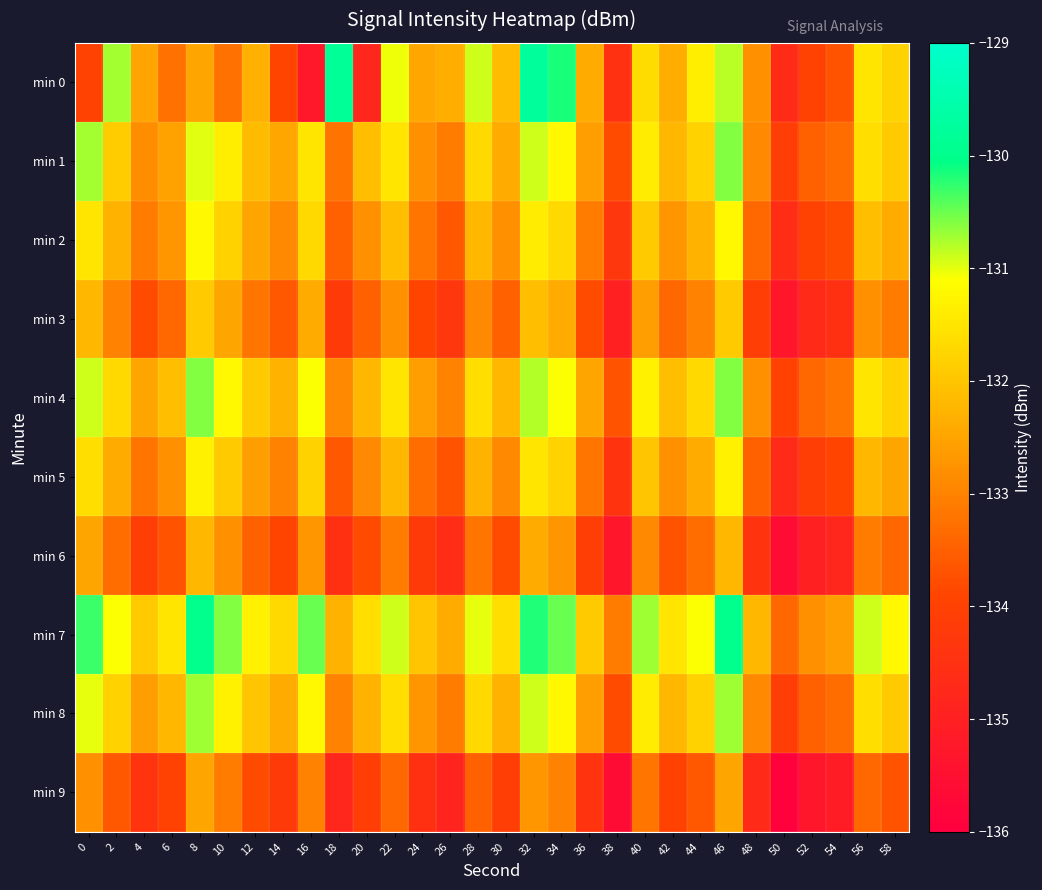

What is the minimum value shown in the chart?

-135.9